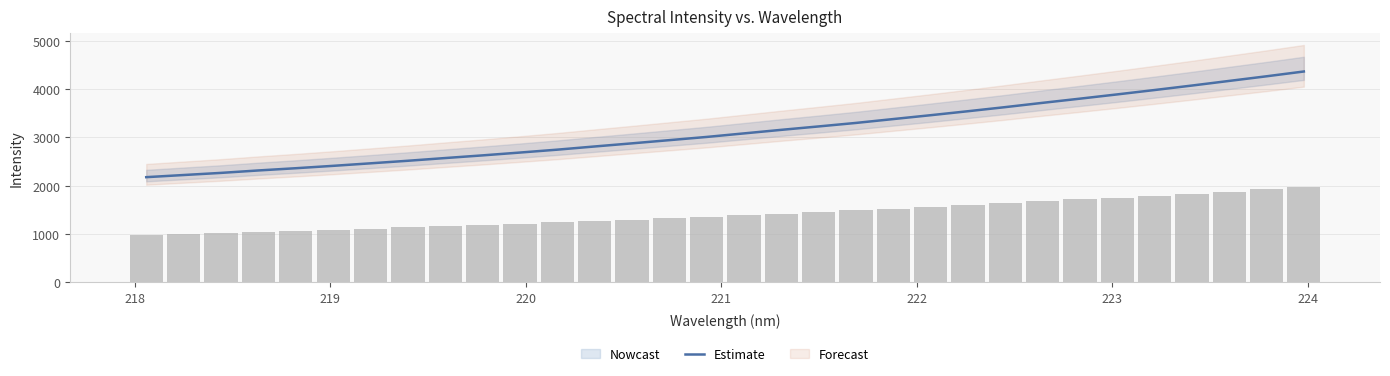

What is the highest value of the Estimate series?

4370.2